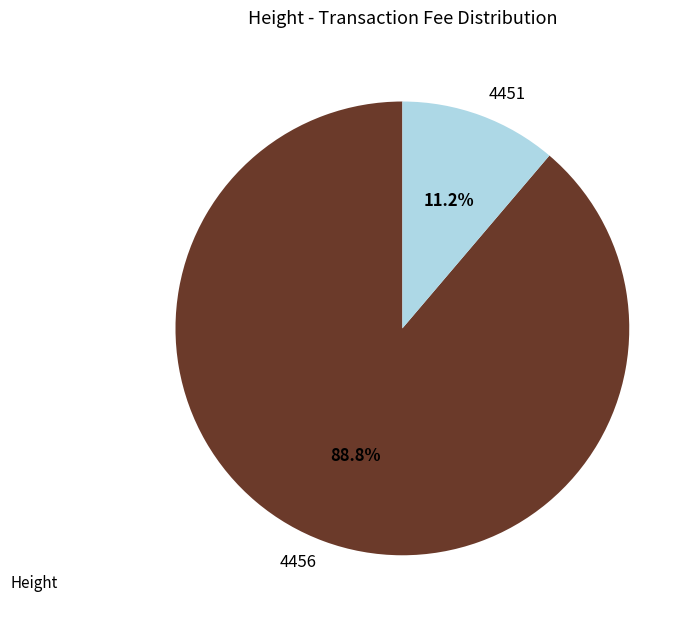

Rank the categories by value from highest to lowest.

4456, 4451